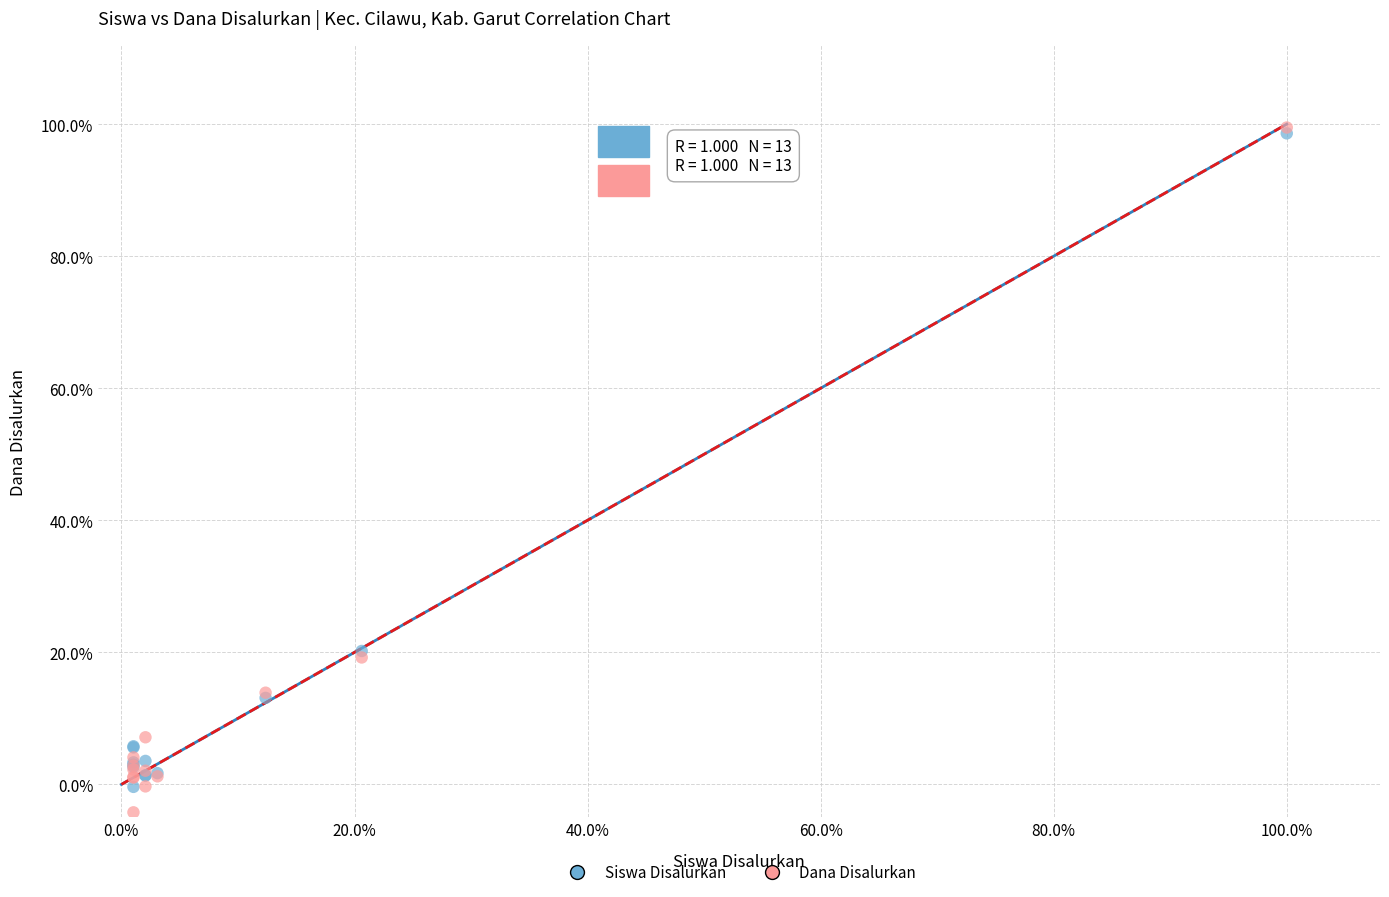

Which series has the largest Y range (max minus min)?

Dana Disalurkan